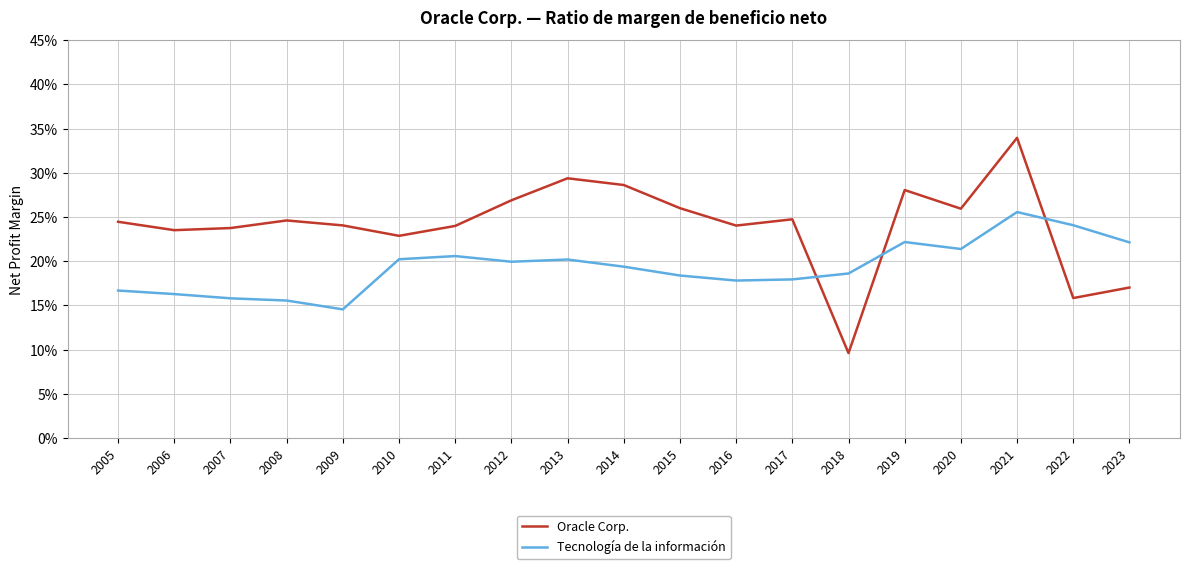

What are all the series names shown in the legend?

Oracle Corp., Tecnología de la información